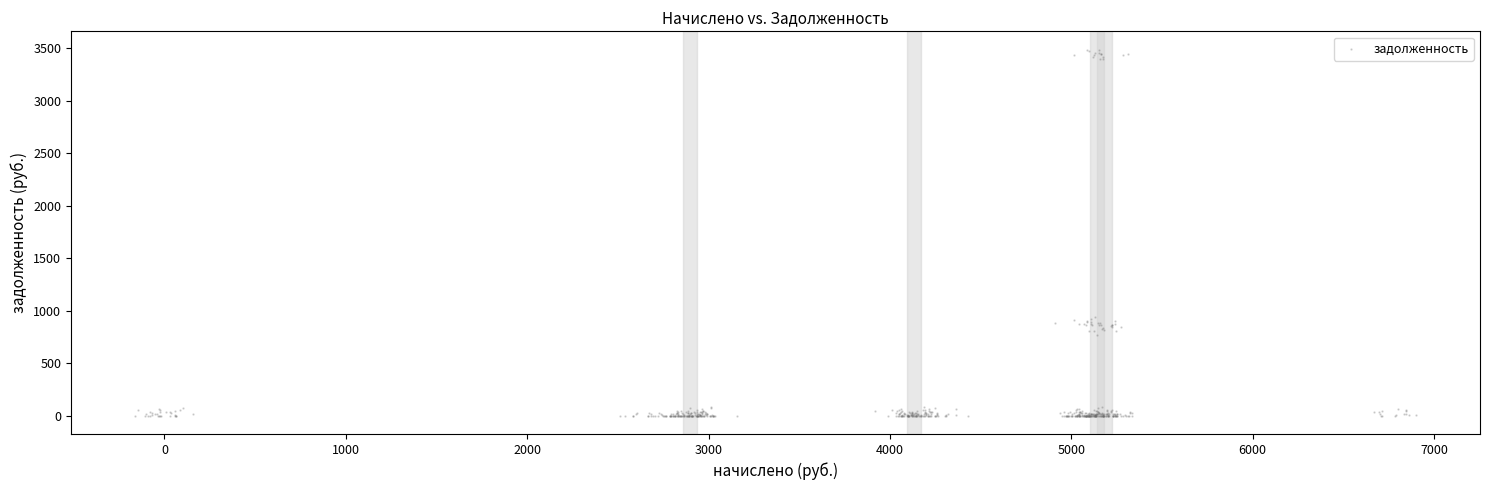

What is the range of X values (max minus min)?

7062.1